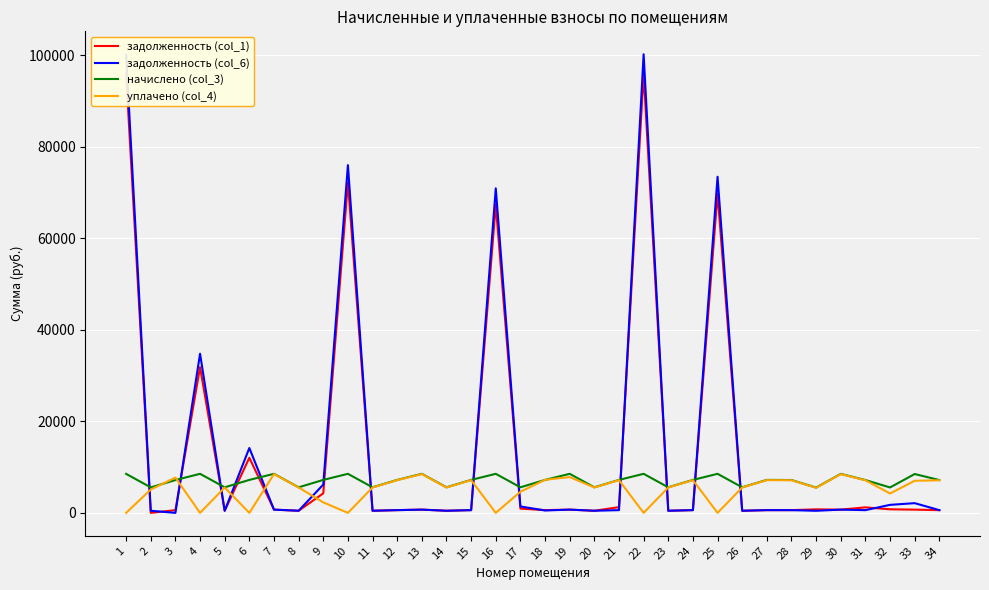

Between 1 and 6, which series saw the biggest shift?

задолженность (col_6)